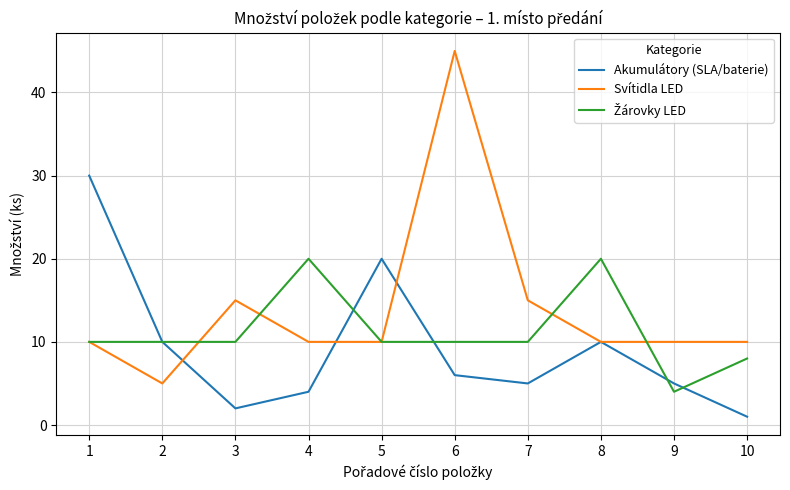

Which series has the largest total across all categories?

Svítidla LED